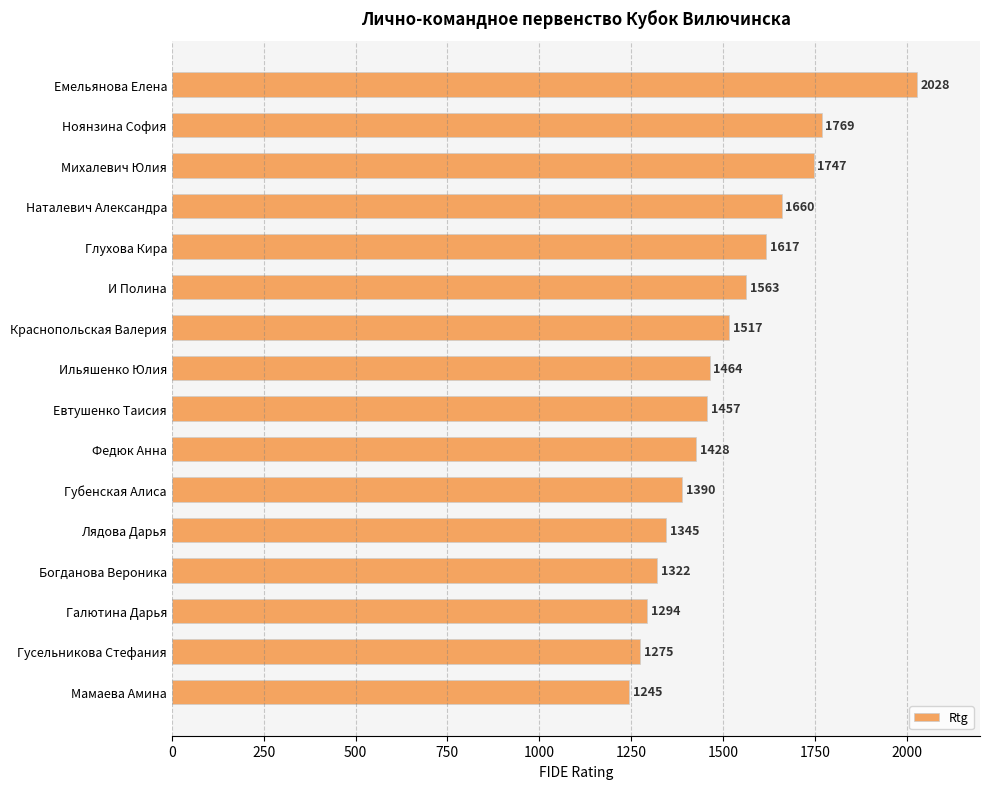

What is the value of the 5th bar from the top?

1617